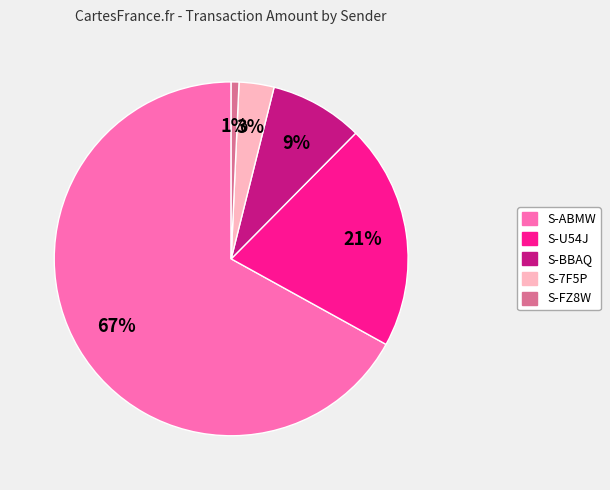

Is there any slice that represents more than half of the pie?

Yes